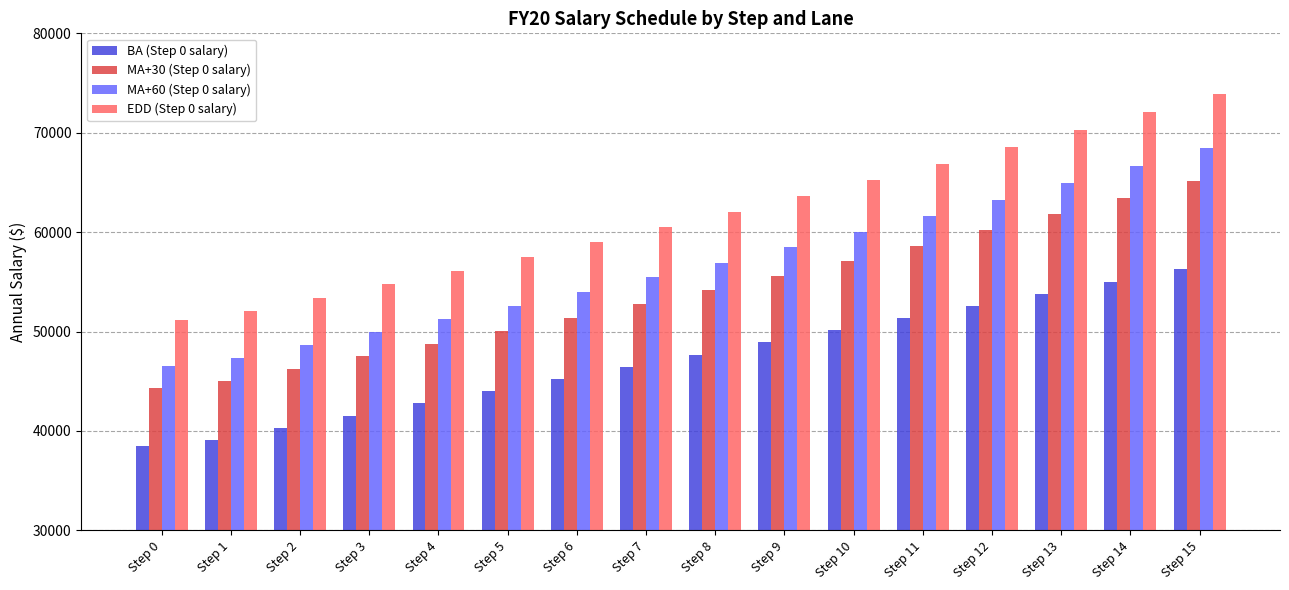

Which series has the widest spread of values?

EDD (Step 0 salary)